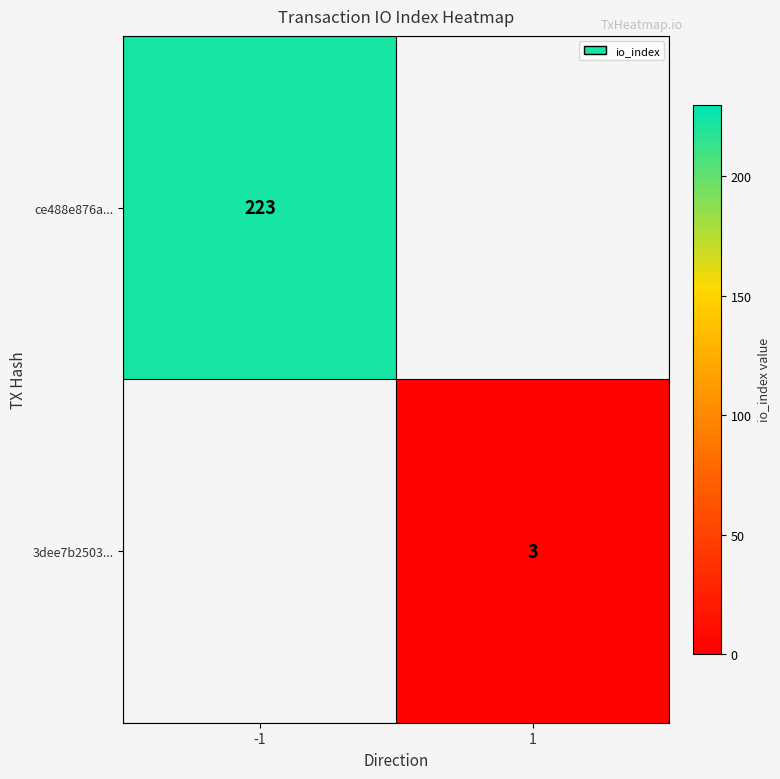

Is it true that ce488e876a... equals 384 at -1?

False